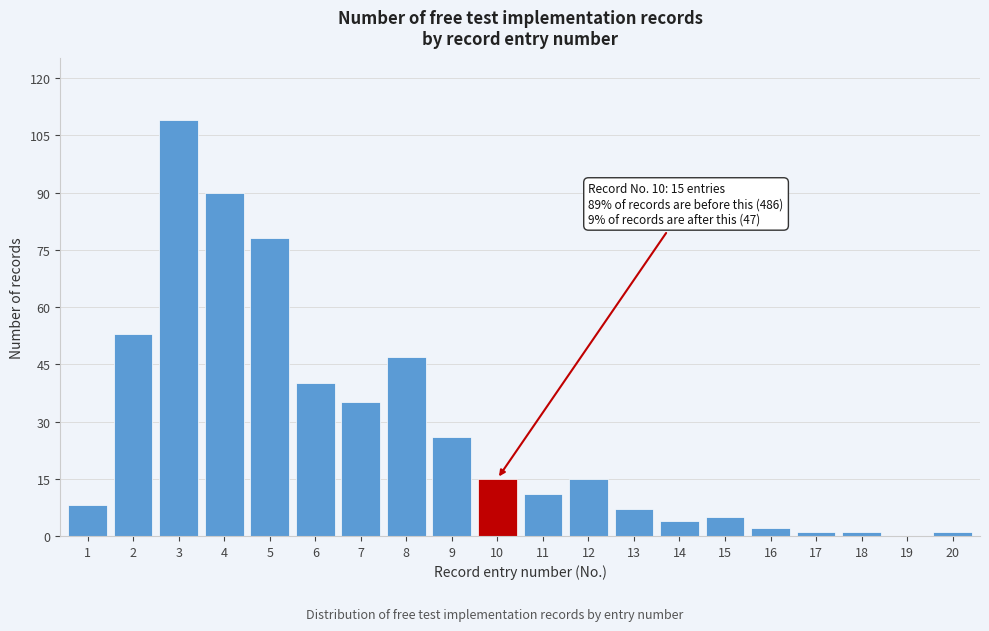

Reading left to right, list all the values displayed in this chart.

1=8	2=53	3=109	4=90	5=78	6=40	7=35	8=47	9=26	10=15	11=11	12=15	13=7	14=4	15=5	16=2	17=1	18=1	19=0	20=1